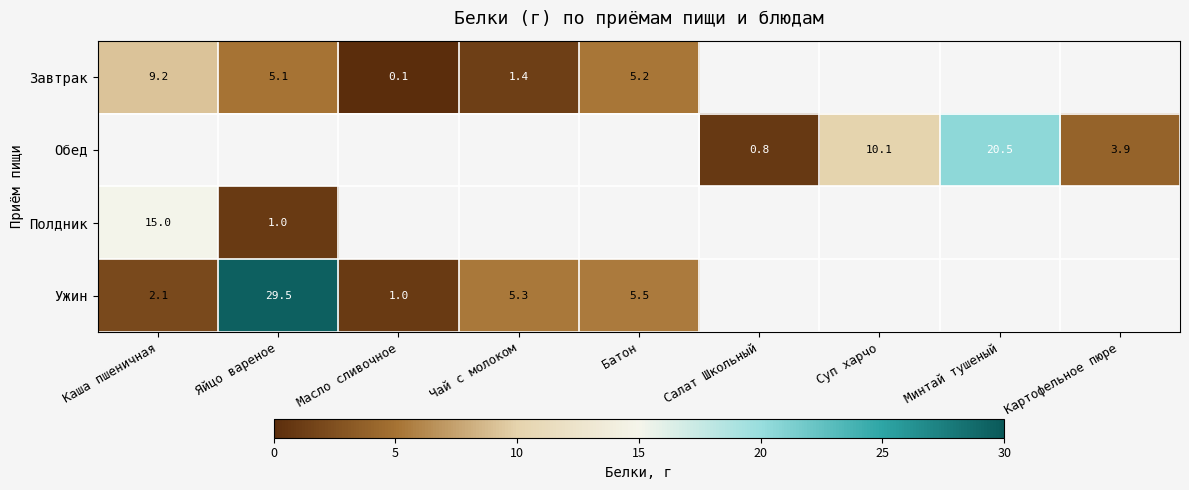

Is it true that Обед equals 3.9 at Картофельное пюре?

True